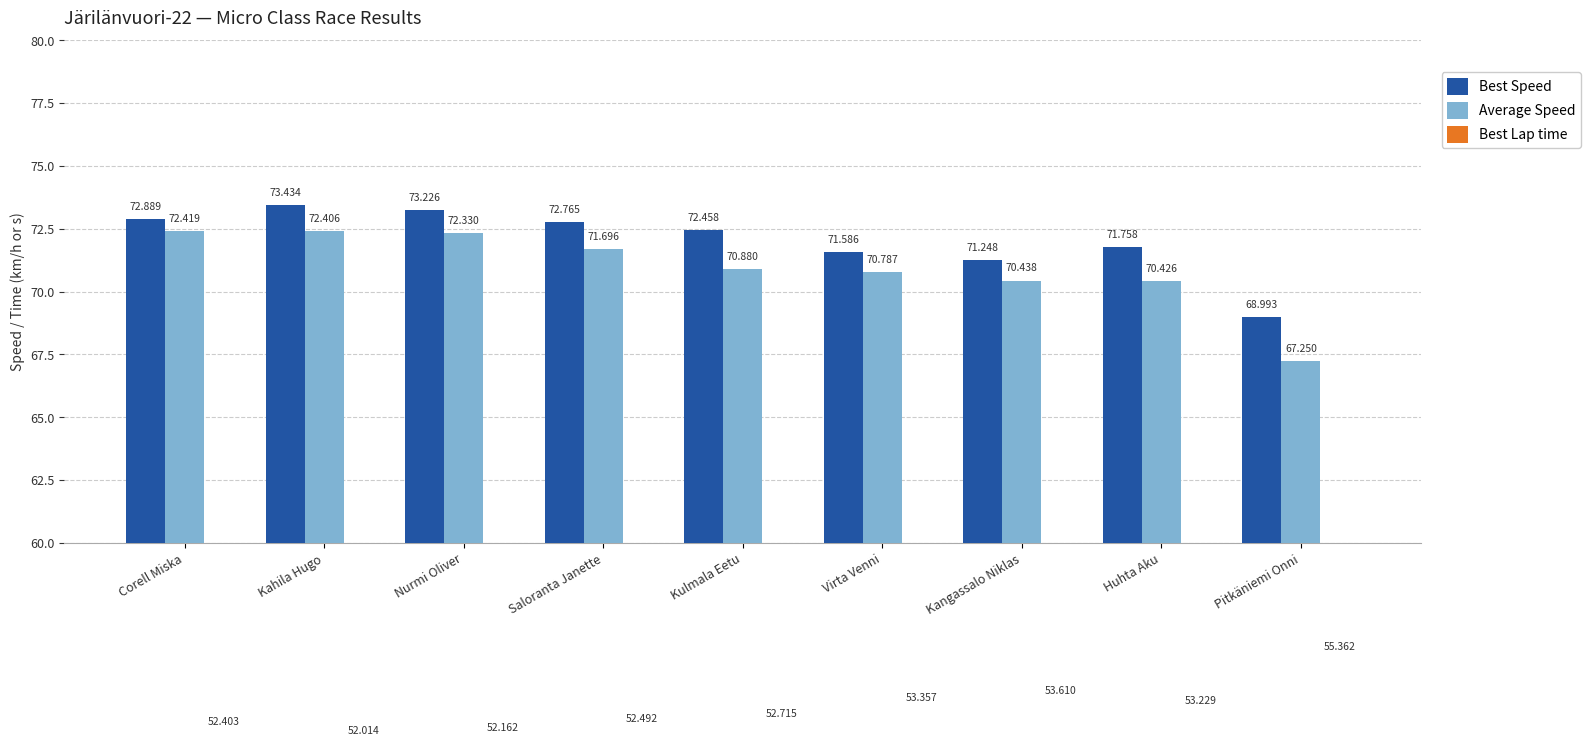

What is the label of the 9th bar from the right?

Corell Miska